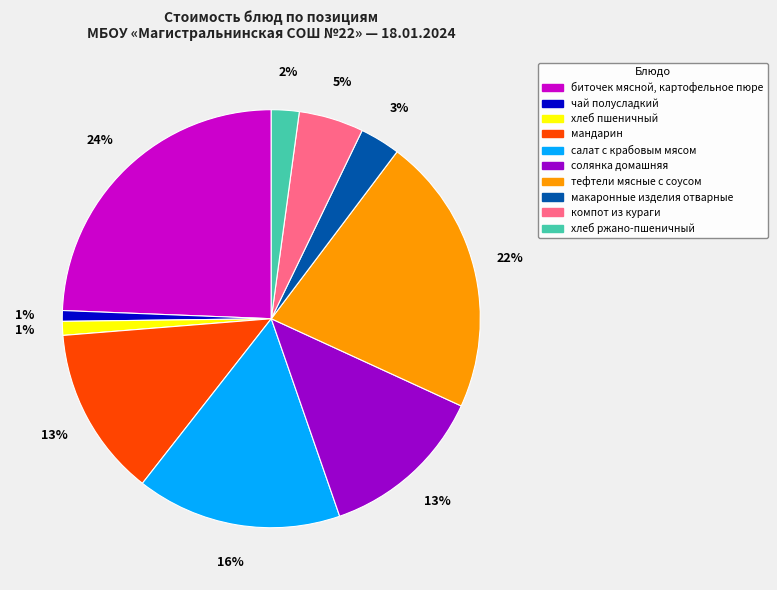

Do хлеб ржано-пшеничный and чай полусладкий together represent more than half of the pie?

No